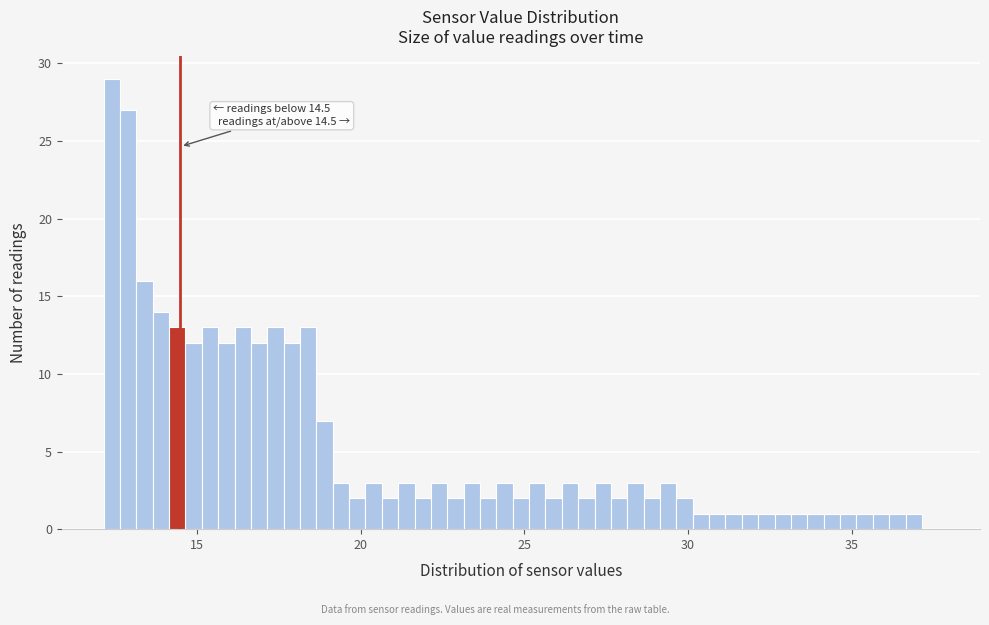

Around what value on the x-axis is the tallest bar? Give the approximate position of its centre, as read against the axis.

12.5